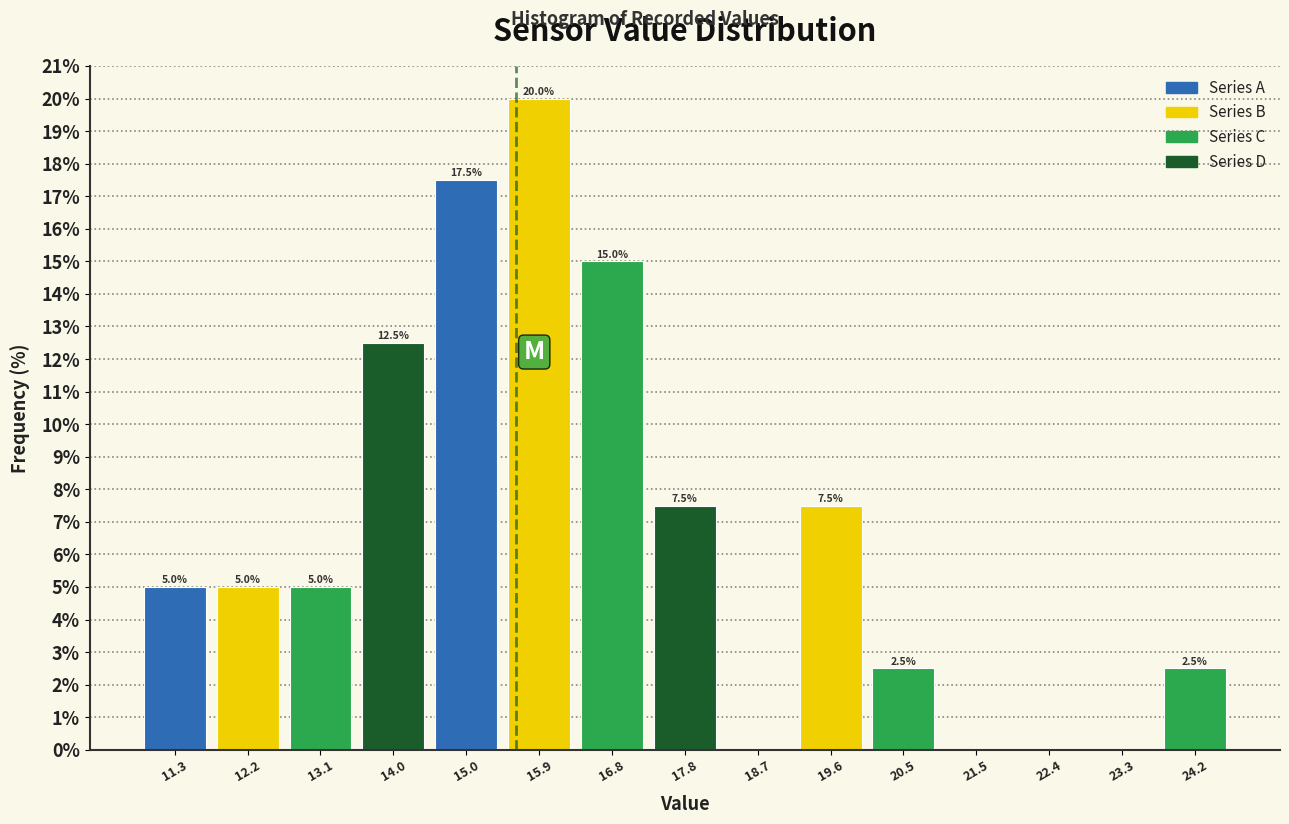

Over which range of the x-axis is the bar tallest?

15.4 to 16.4